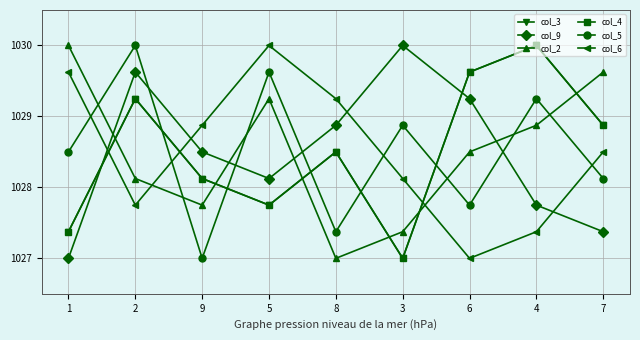

Where is the first local maximum for col_6?

5